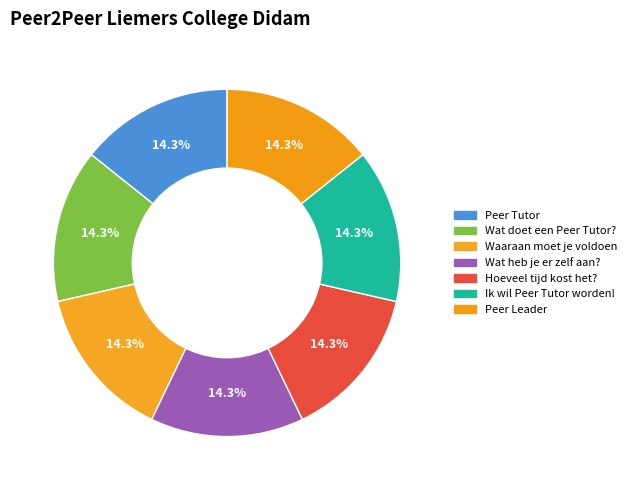

What percentage is the Wat doet een Peer Tutor? slice, to the nearest percent?

14%